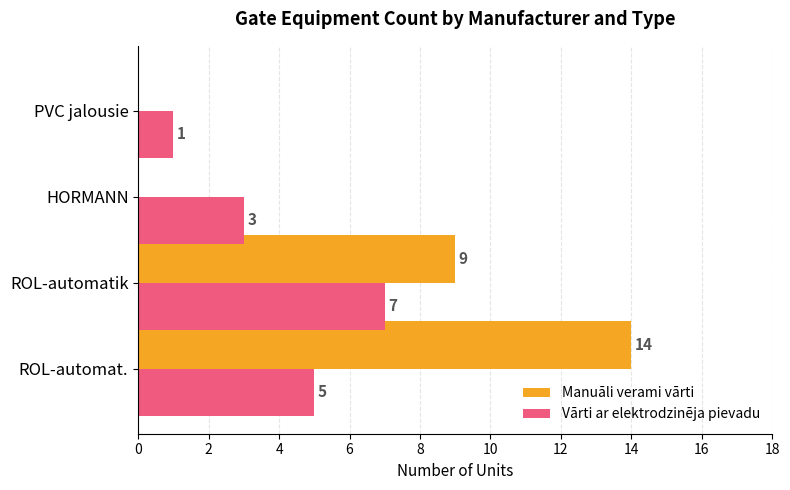

Between HORMANN and PVC jalousie, which series saw the biggest shift?

Vārti ar elektrodzinēja pievadu